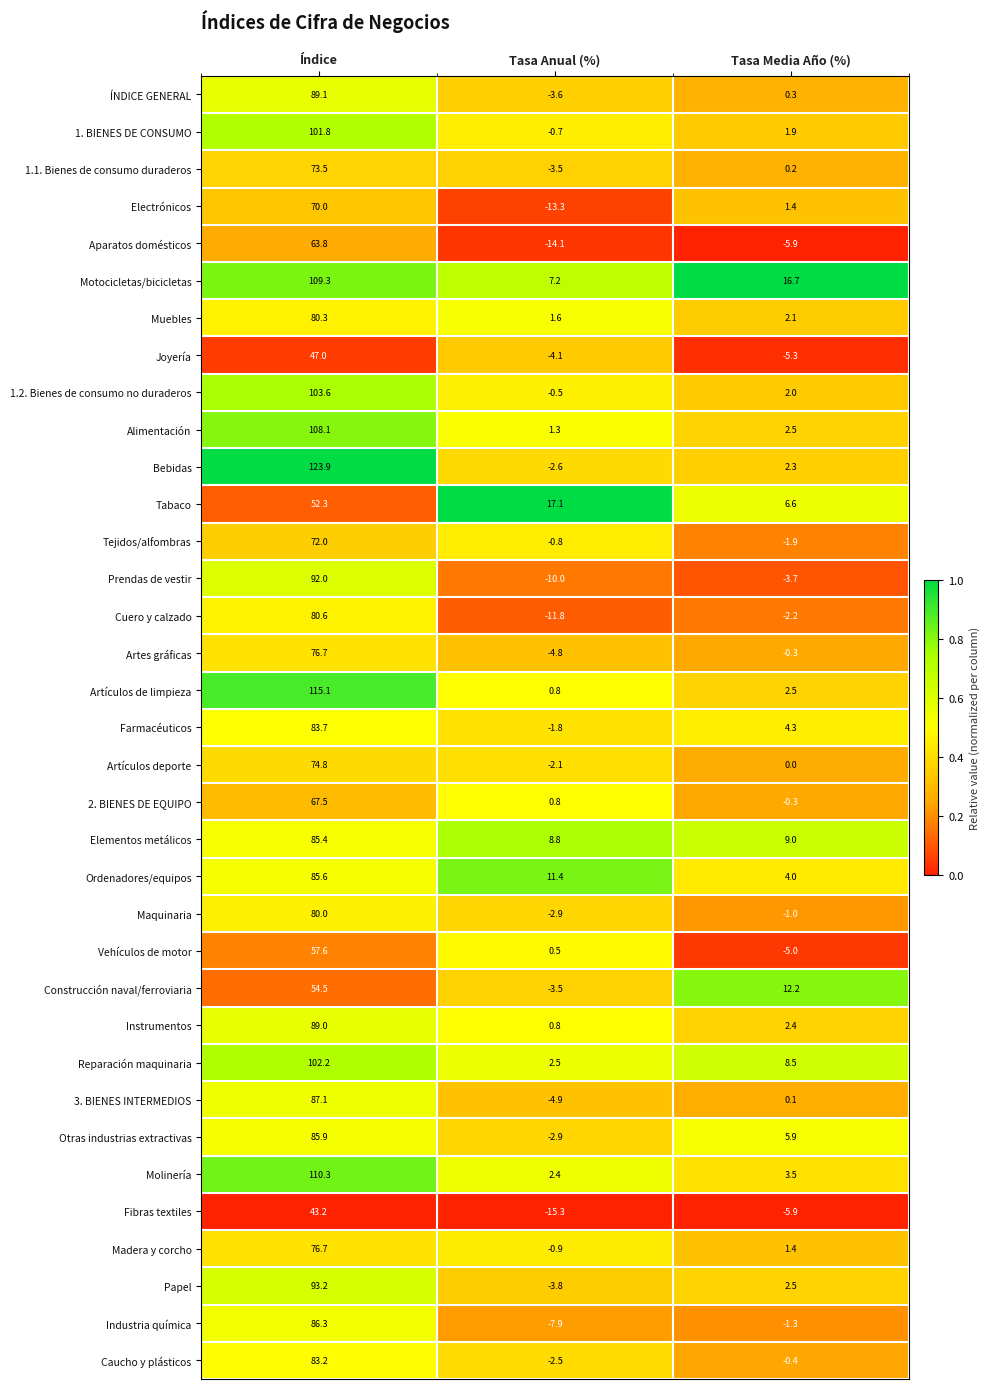

At which category is the sum across all series the highest?

Índice